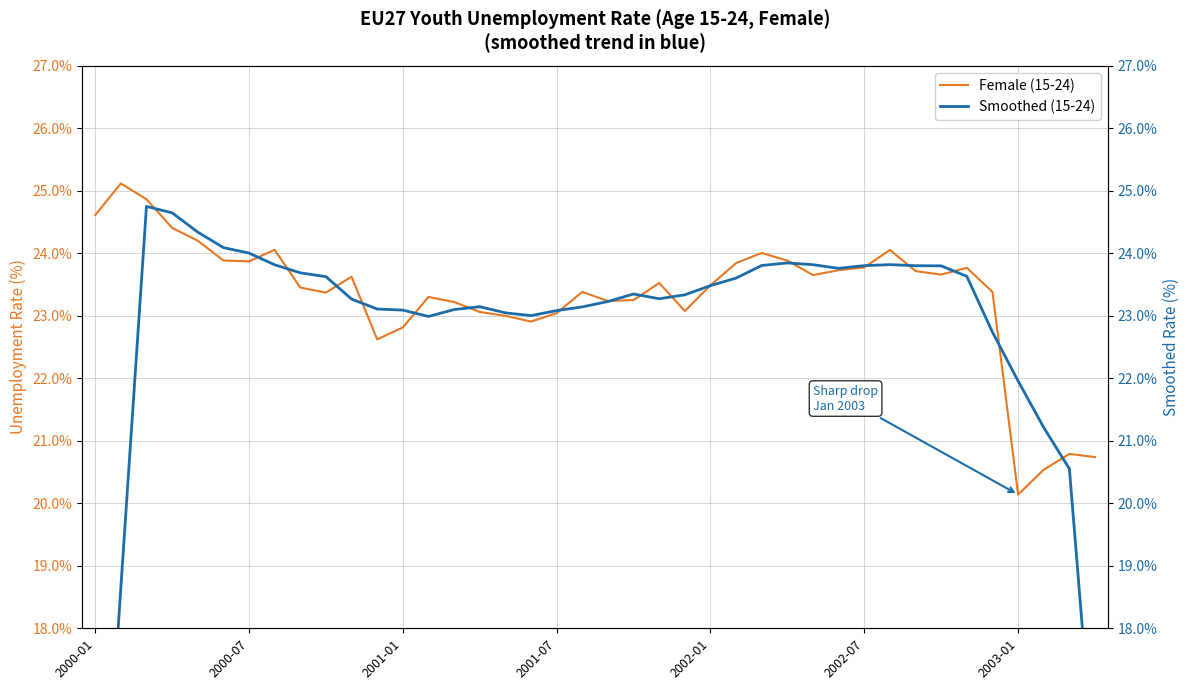

At which label does Female (15-24) reach its minimum?

2003-01